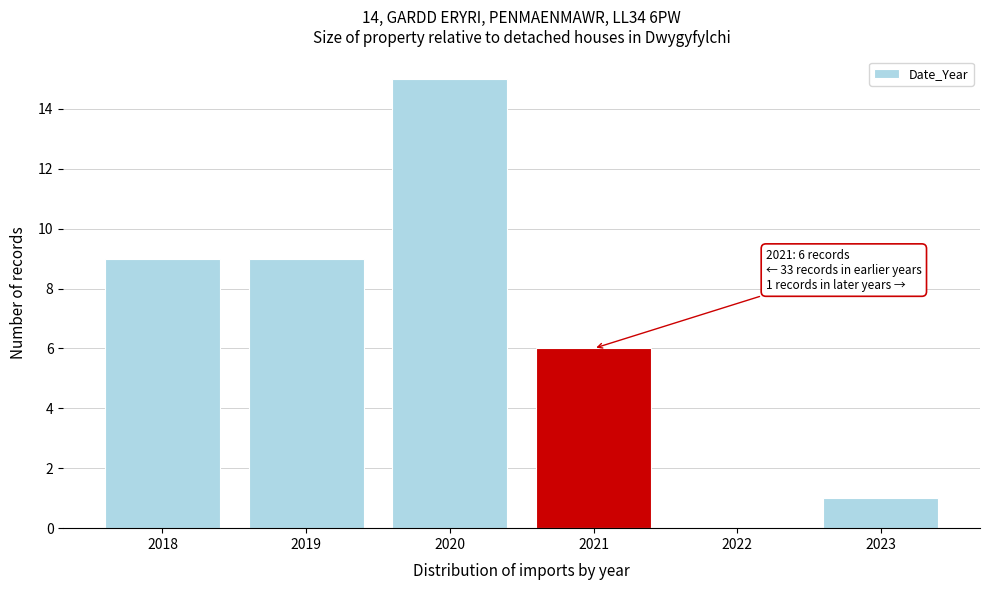

Reading left to right, transcribe all the data shown in this chart.

2018=9	2019=9	2020=15	2021=6	2022=0	2023=1